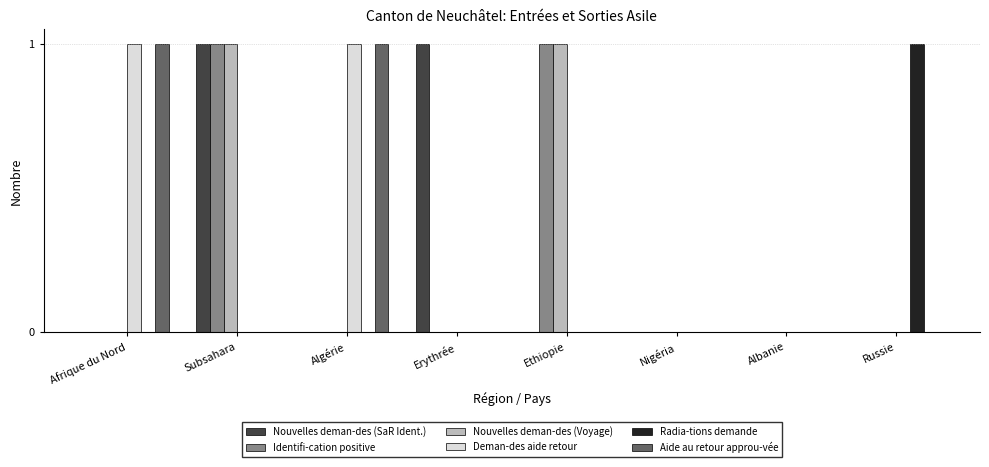

Does the chart contain stacked bars?

No